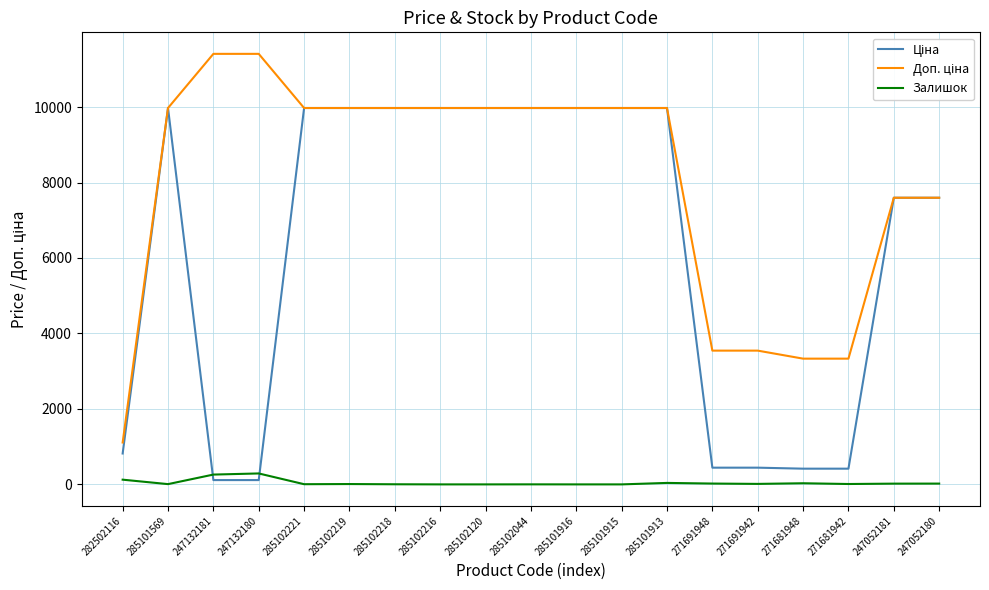

What is the total value across all series at 285101915?

19950.0